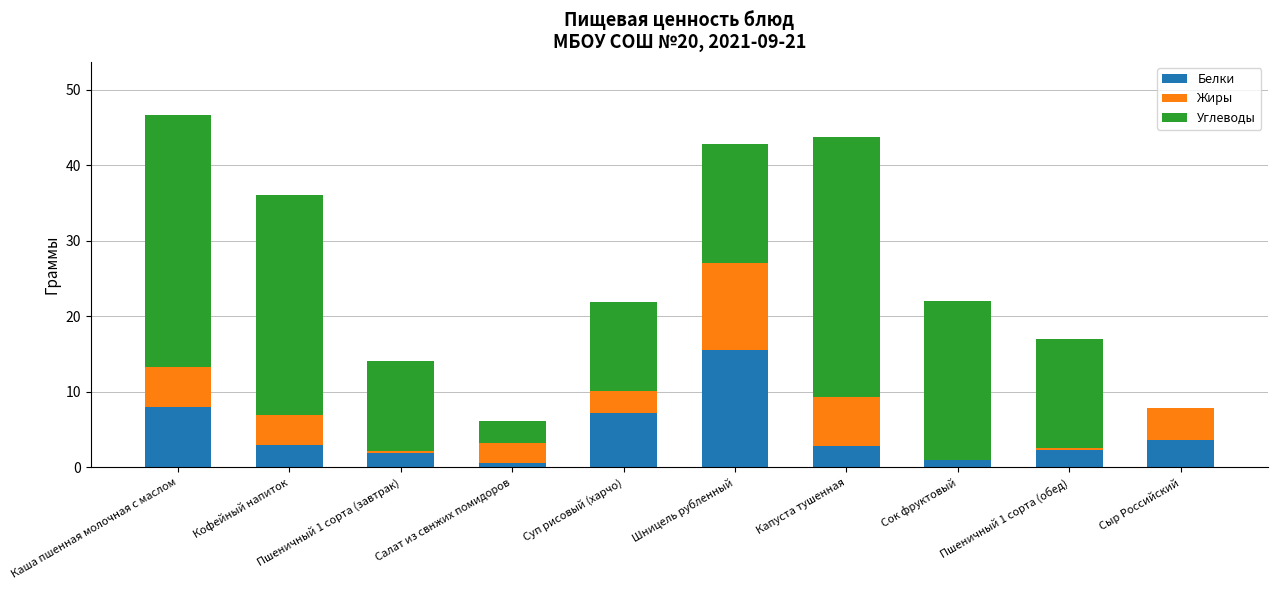

Are the bars grouped side by side (vs. stacked)?

No